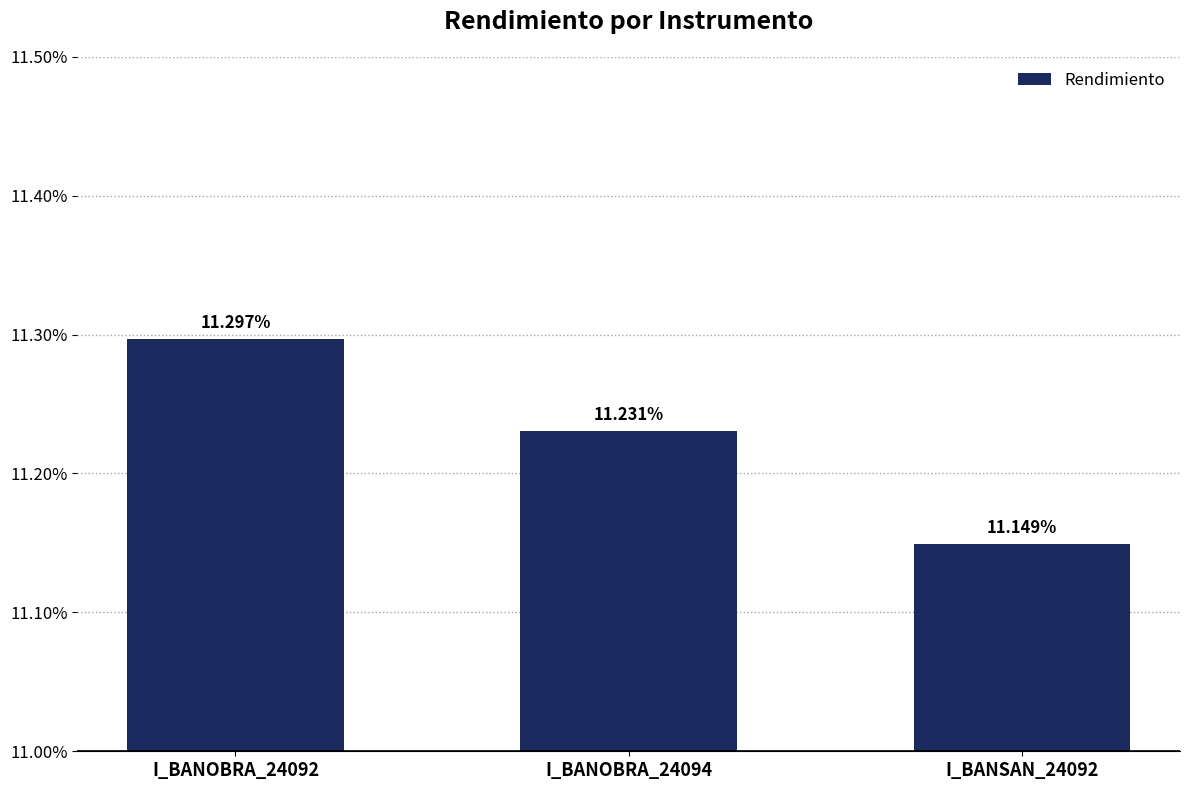

The value at I_BANSAN_24092 is 6.5. True or false?

False